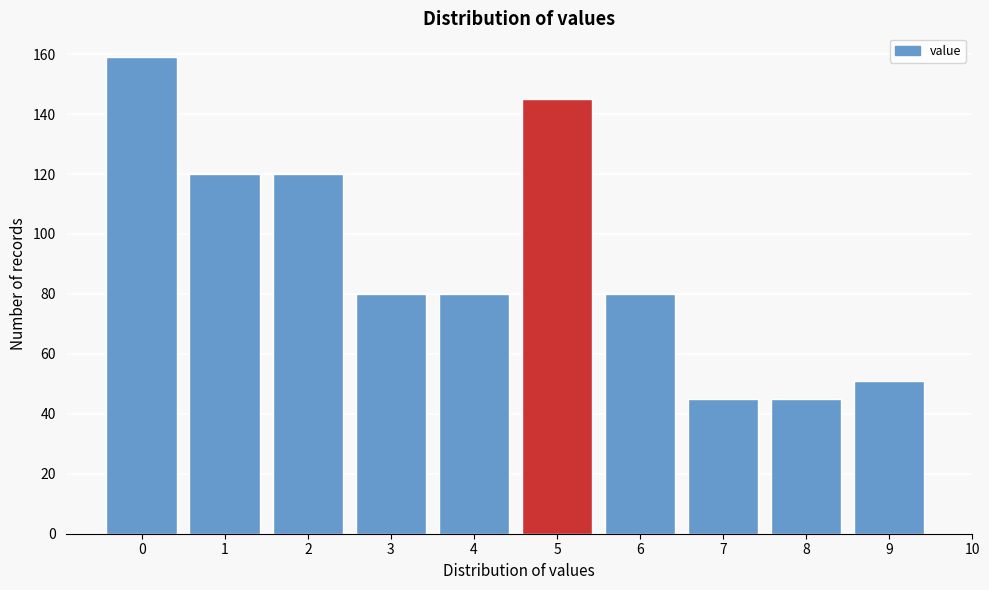

Reading right to left, what are all the values shown in this chart?

9=51	8=45	7=45	6=80	5=145	4=80	3=80	2=120	1=120	0=159